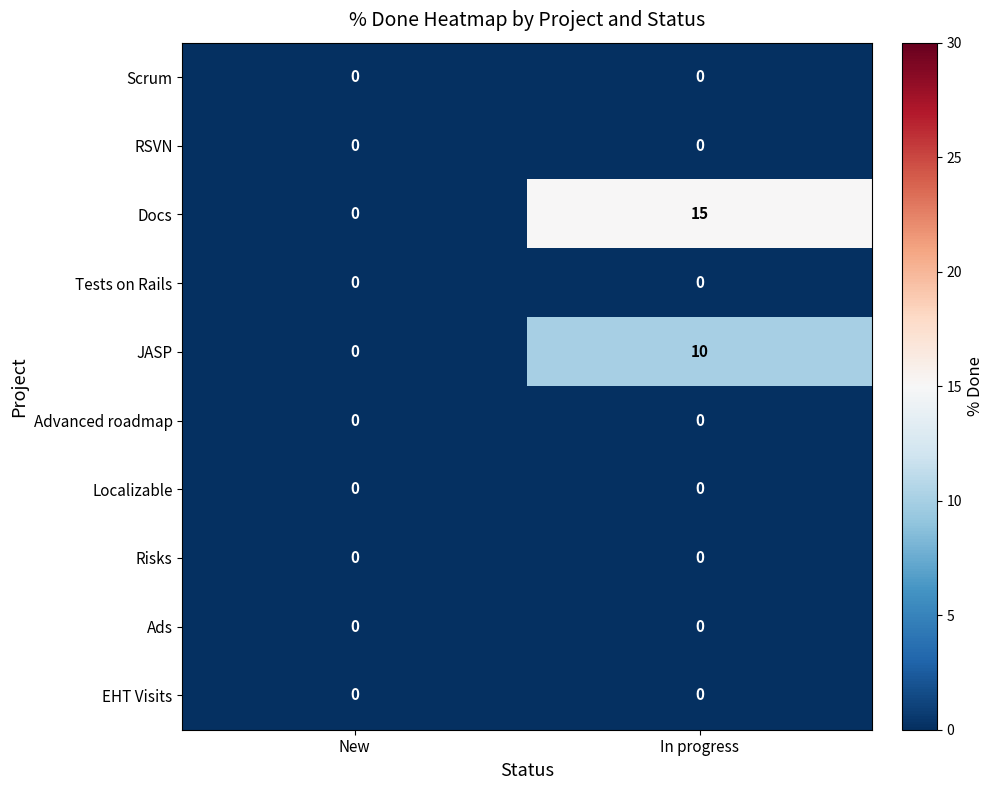

Which series has the largest total across all categories?

Docs